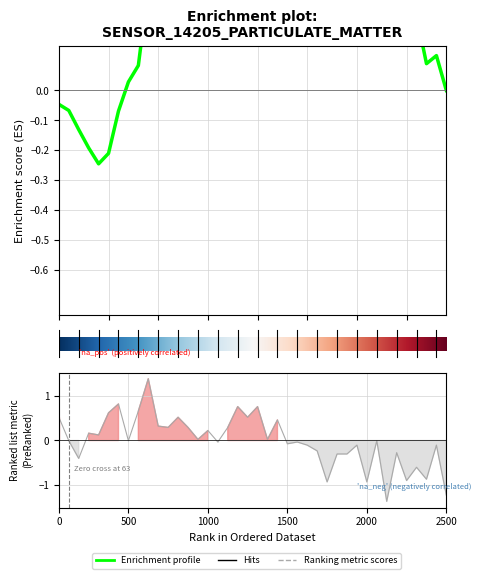

What is the difference between the maximum and second lowest values?

2.6